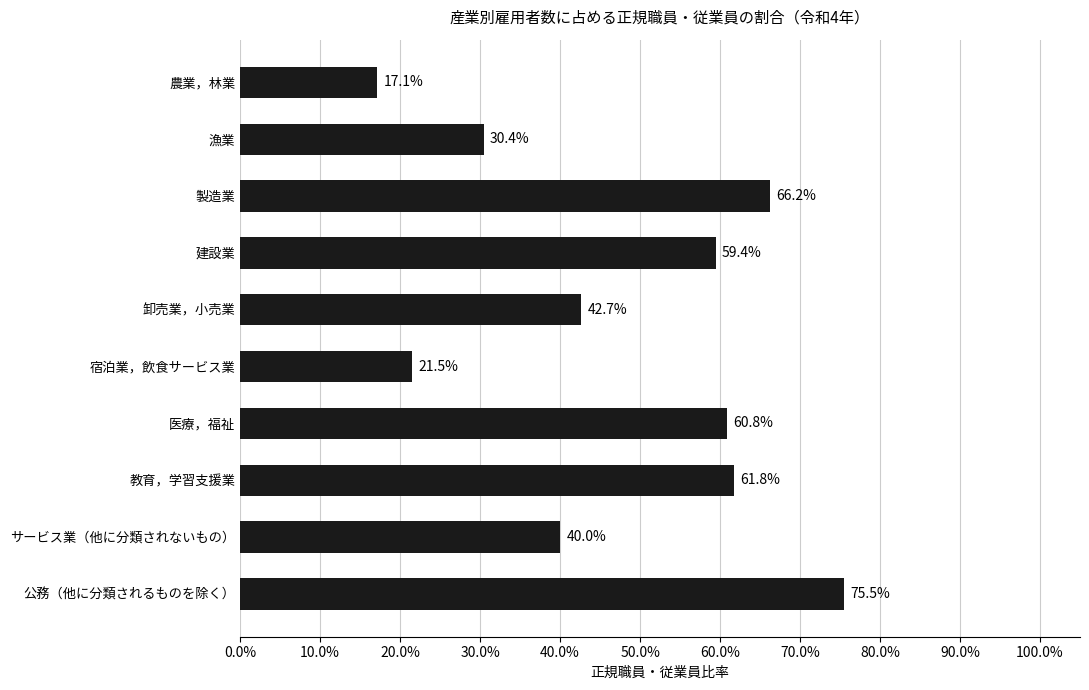

How many bars are there in total?

10